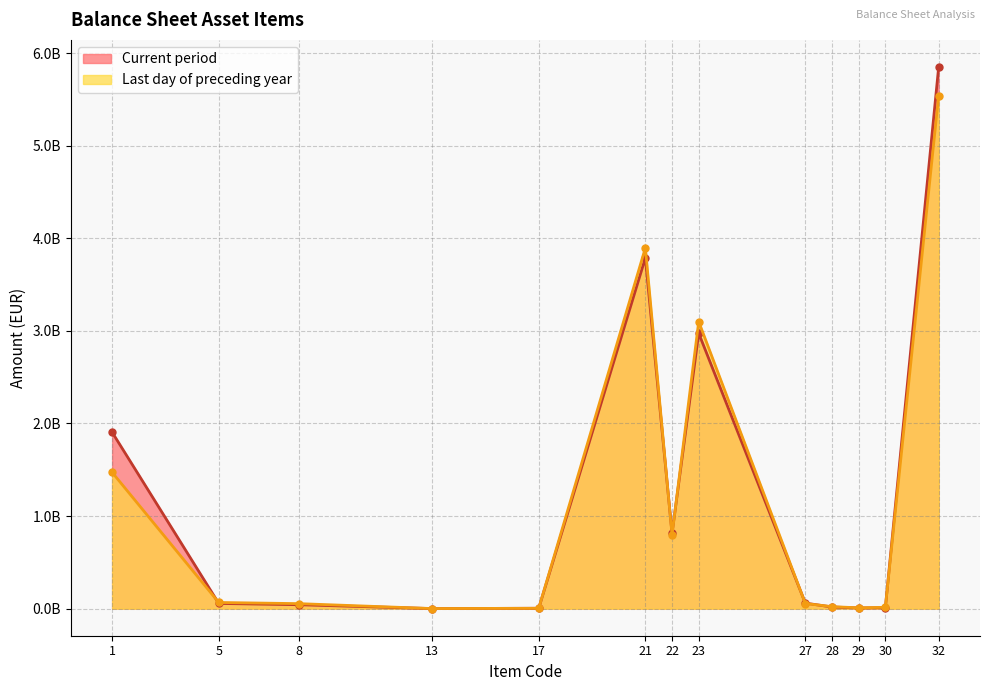

Does the chart display data point markers on the line(s)?

Yes